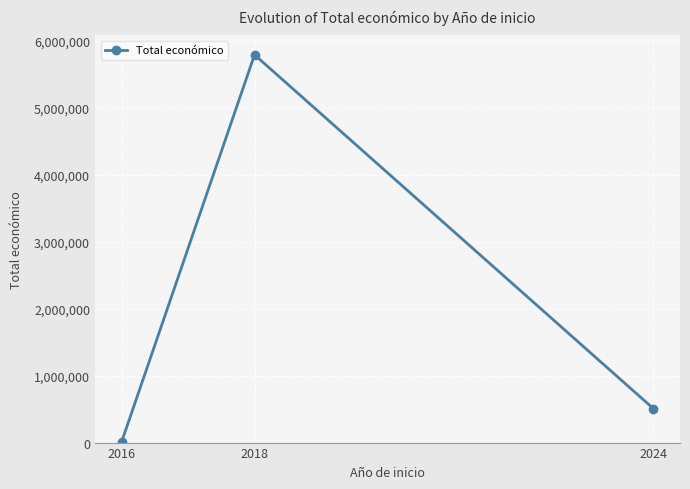

What is the value of the 1st point from the left?

7980